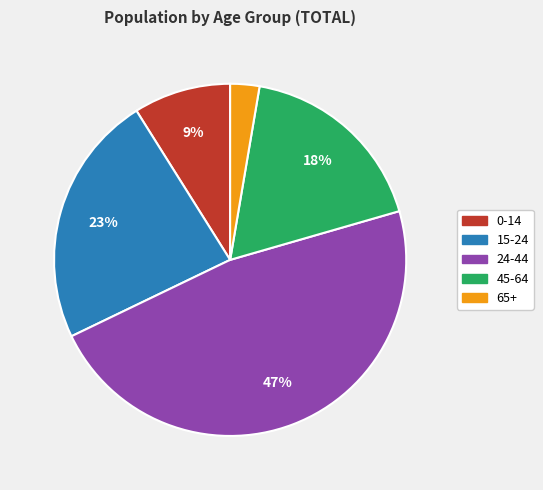

The 24-44 slice represents 47% of the pie. True or false?

True